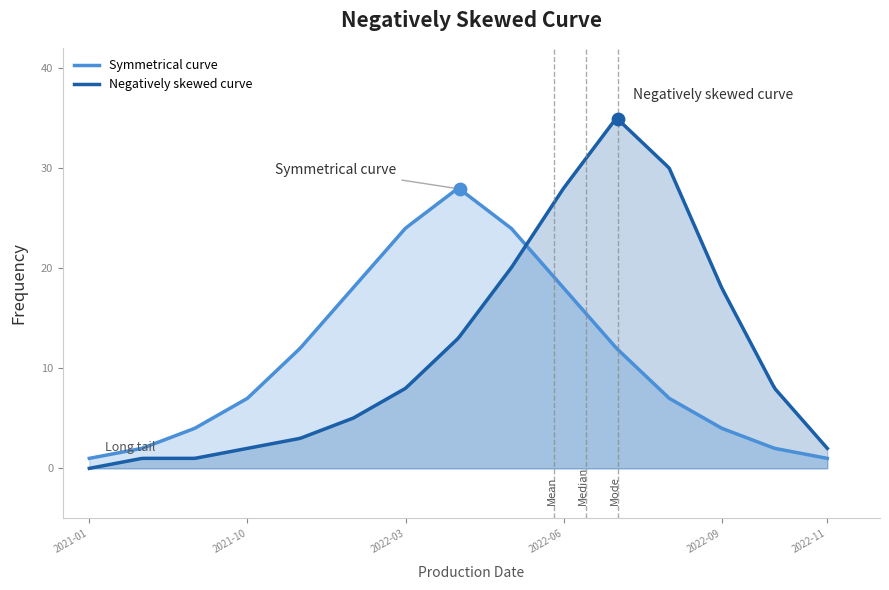

At which category is the sum across all series the highest?

2022-07